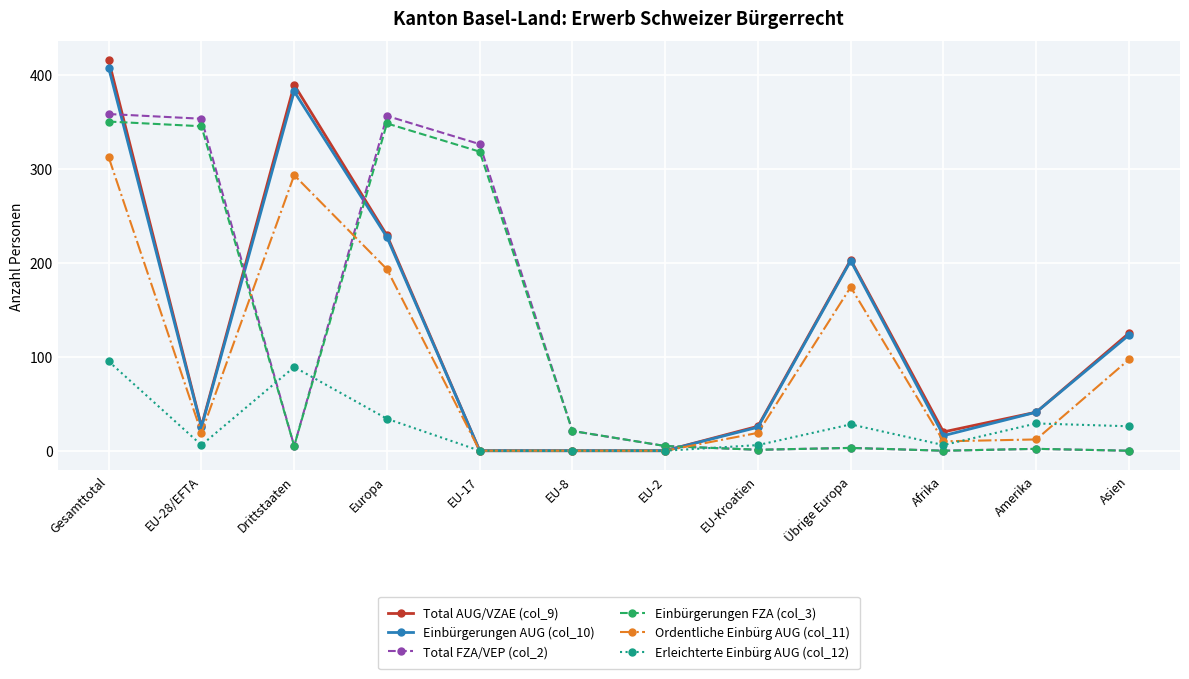

What is the label of the 12th point from the right?

Gesamttotal